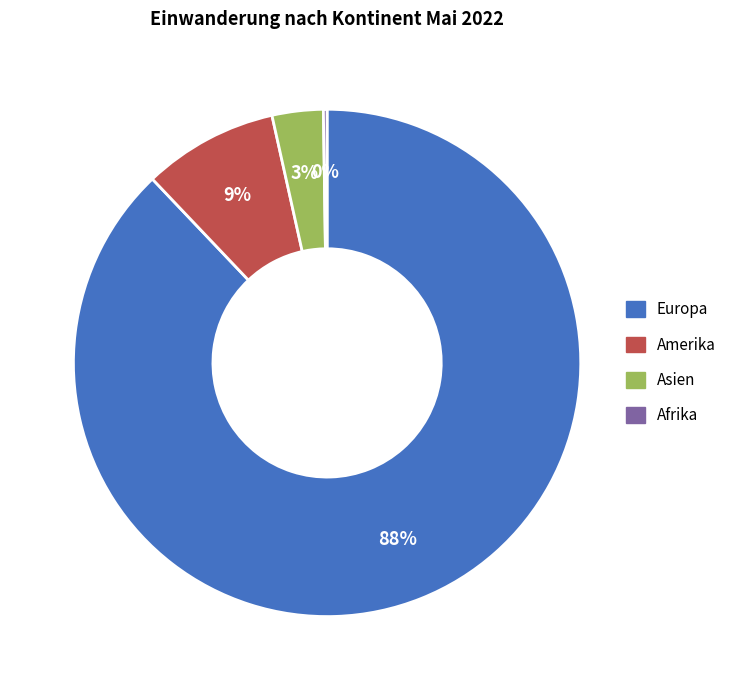

To the nearest percent, what percentage of the pie is Asien?

3%